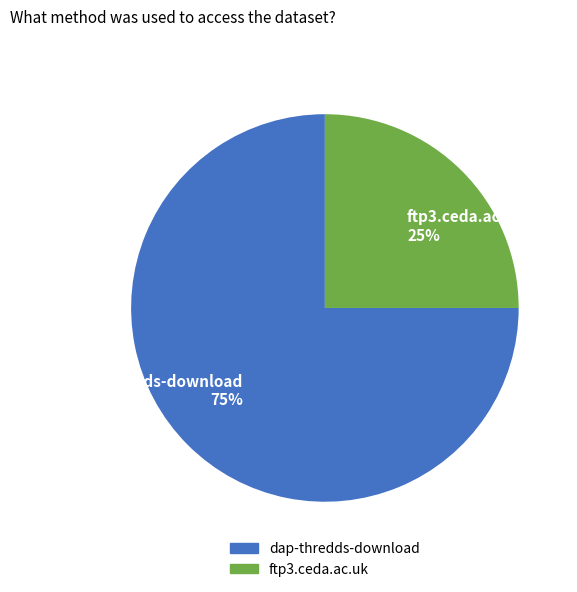

Is the sum of dap-thredds-download and ftp3.ceda.ac.uk greater than half?

Yes